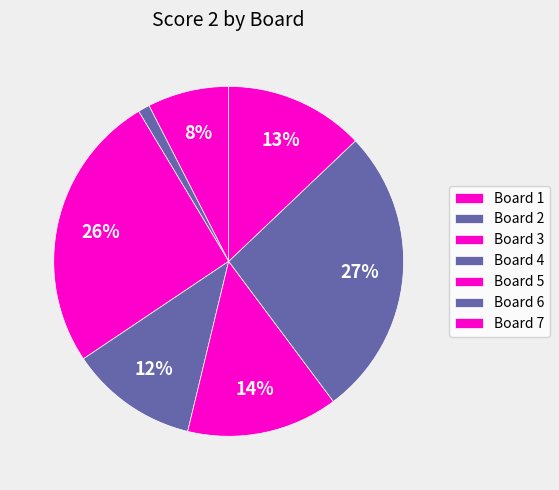

Rank the categories by value from lowest to highest.

Board 2, Board 1, Board 4, Board 7, Board 5, Board 3, Board 6